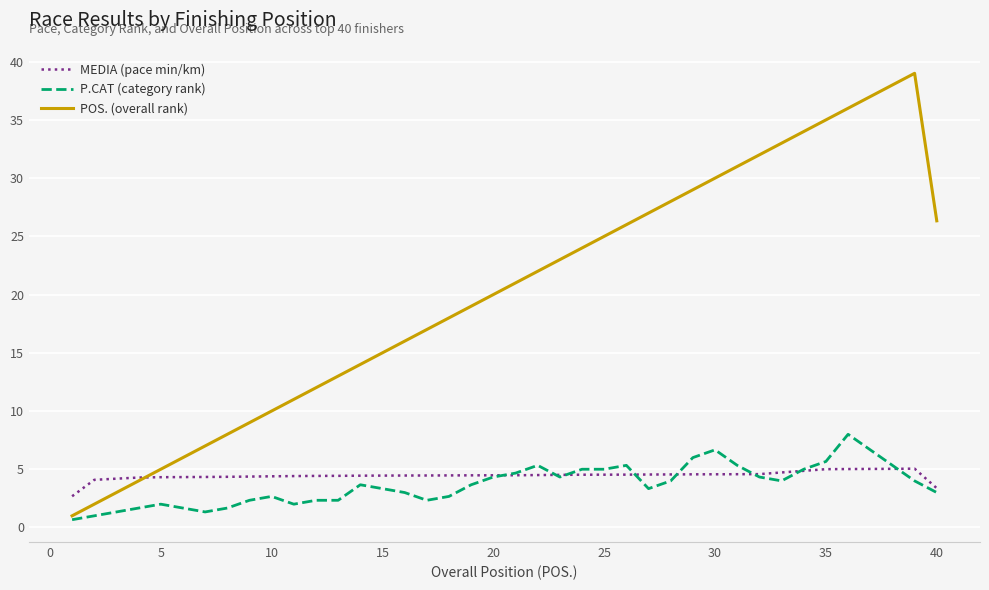

Which series has the largest total across all categories?

POS. (overall rank)